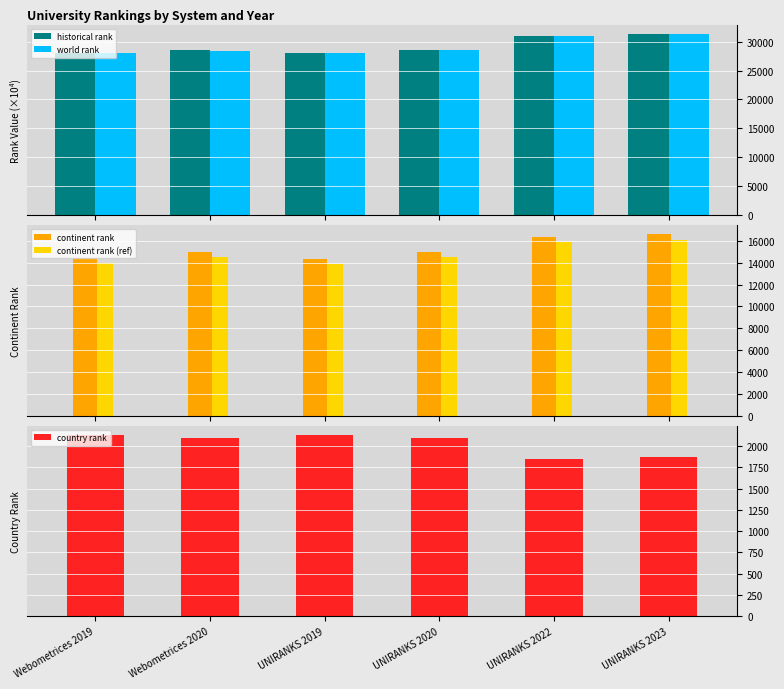

What are all the series names shown in the legend?

historical rank, world rank, continent rank, continent rank (ref), country rank